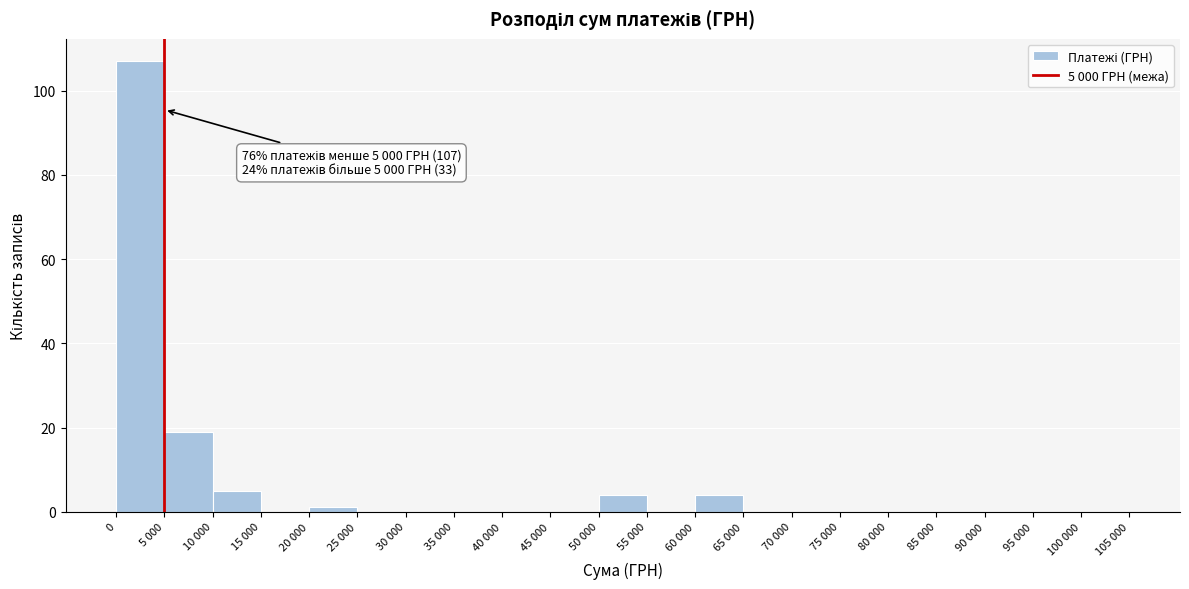

Reading left to right, extract all data points from this chart.

0=107	5 000=19	10 000=5	15 000=0	20 000=1	25 000=0	30 000=0	35 000=0	40 000=0	45 000=0	50 000=4	55 000=0	60 000=4	65 000=0	70 000=0	75 000=0	80 000=0	85 000=0	90 000=0	95 000=0	100 000=0